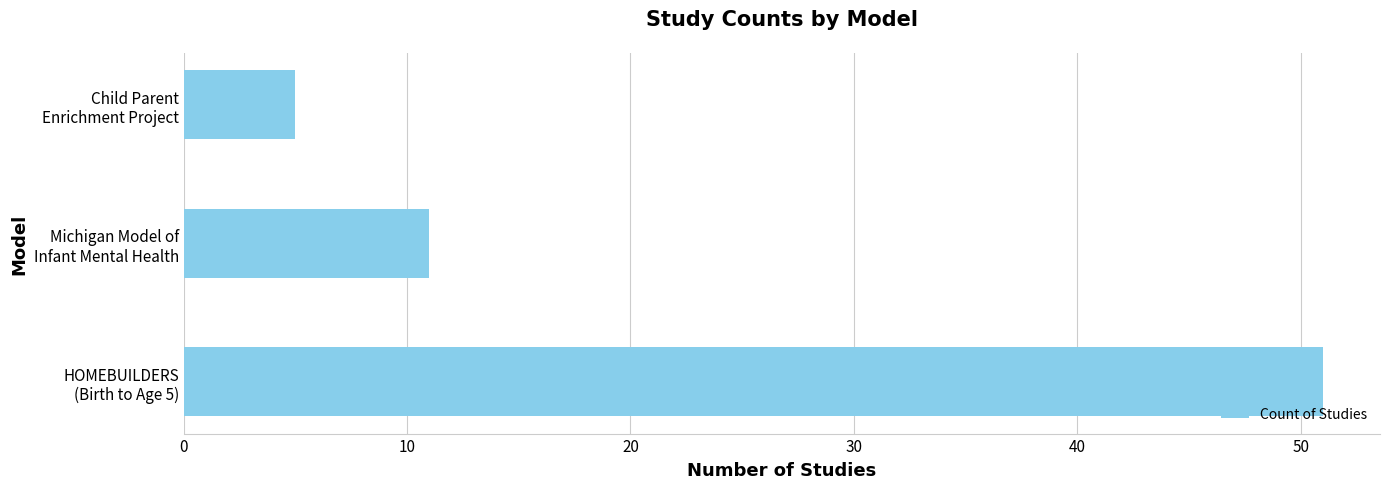

How many bars are there in total?

3